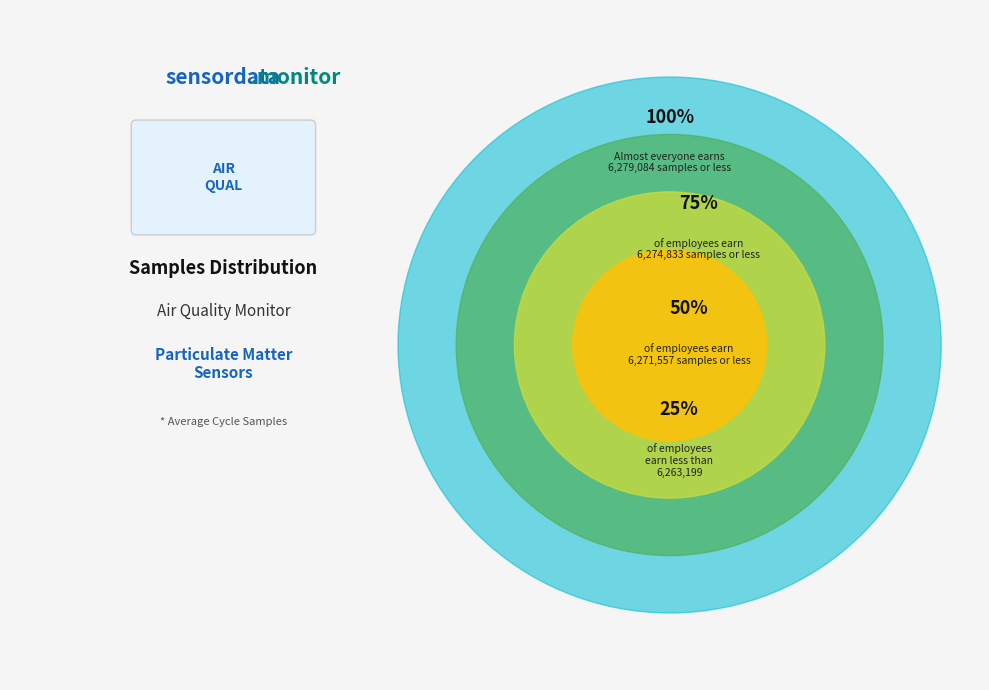

Does 28/20053 account for over 50% of the chart?

No